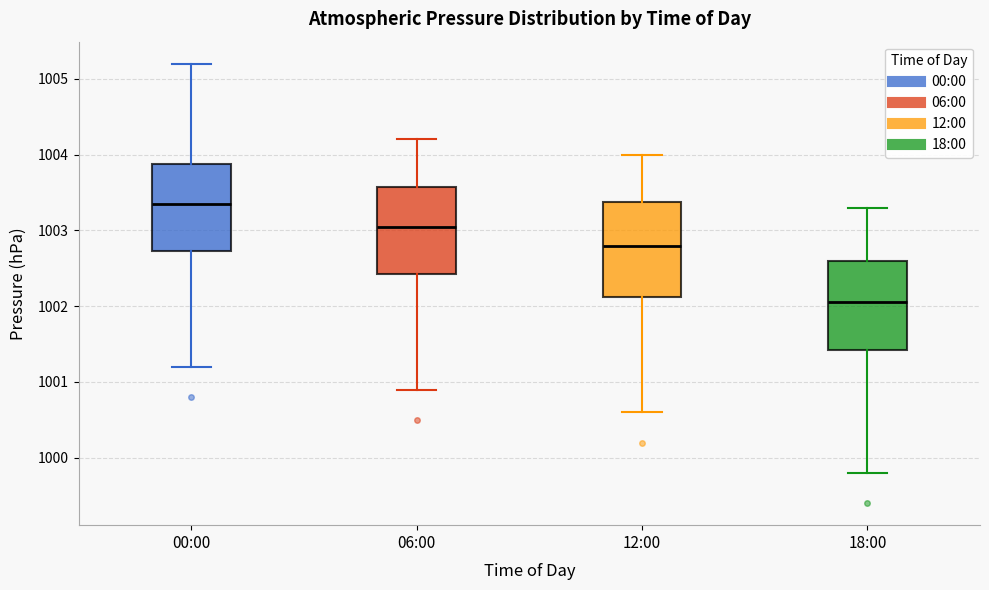

Reading left to right, read every box against the y-axis: the position of its median line, the range the box covers, and the ends of its whiskers. The values are not printed on the chart, so give them approximately, as read against the axis.

00:00: median 1003.4, box 1002.7 to 1003.9, whiskers 1001.2 to 1005.2
06:00: median 1003.1, box 1002.4 to 1003.6, whiskers 1000.9 to 1004.2
12:00: median 1002.8, box 1002.1 to 1003.4, whiskers 1000.6 to 1004.0
18:00: median 1002.1, box 1001.4 to 1002.6, whiskers 999.8 to 1003.3